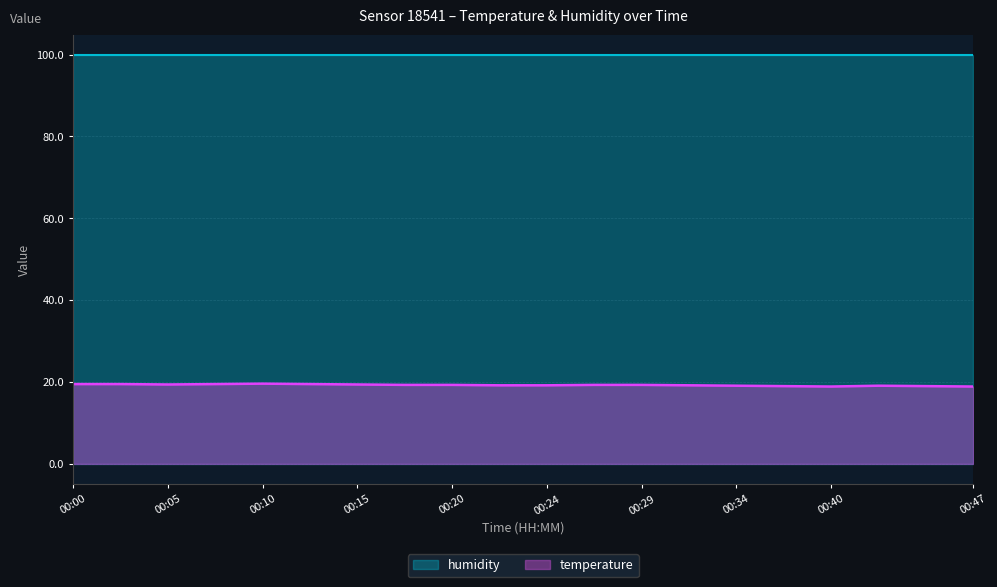

Which category has the highest value across all series?

00:10